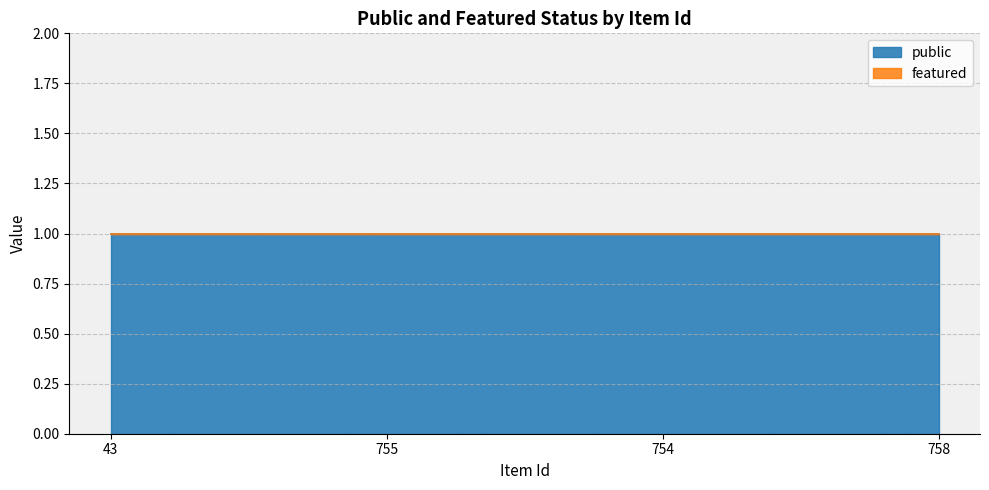

What is the label of the 3rd point from the left?

754